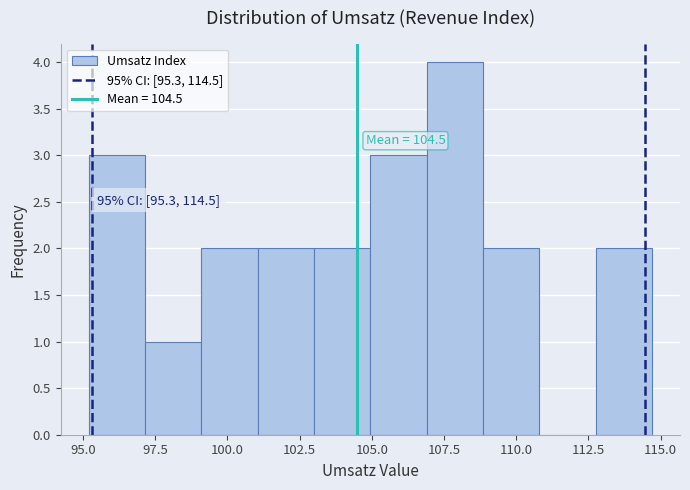

Around what value on the x-axis is the tallest bar? Give the approximate position of its centre, as read against the axis.

108.0